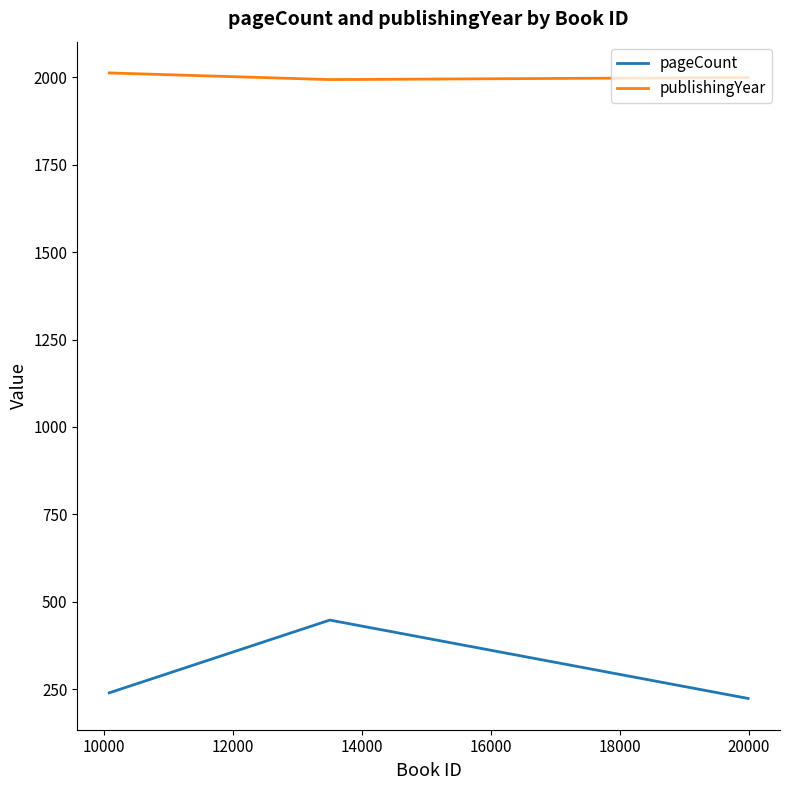

Which series has the largest total across all categories?

publishingYear